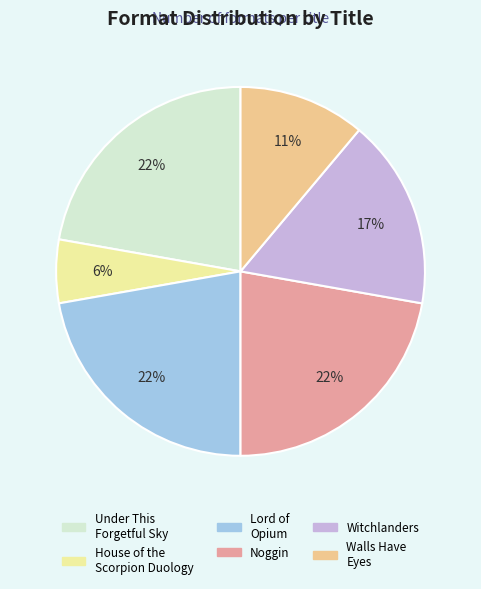

To the nearest percent, what is the difference between the Walls Have Eyes and Under This Forgetful Sky slice percentages?

11%